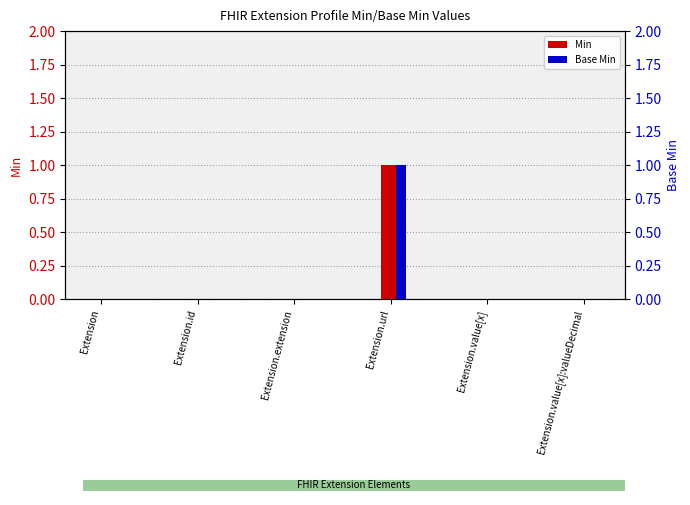

What is the sum of the Base Min values at Extension.extension and Extension.url?

1